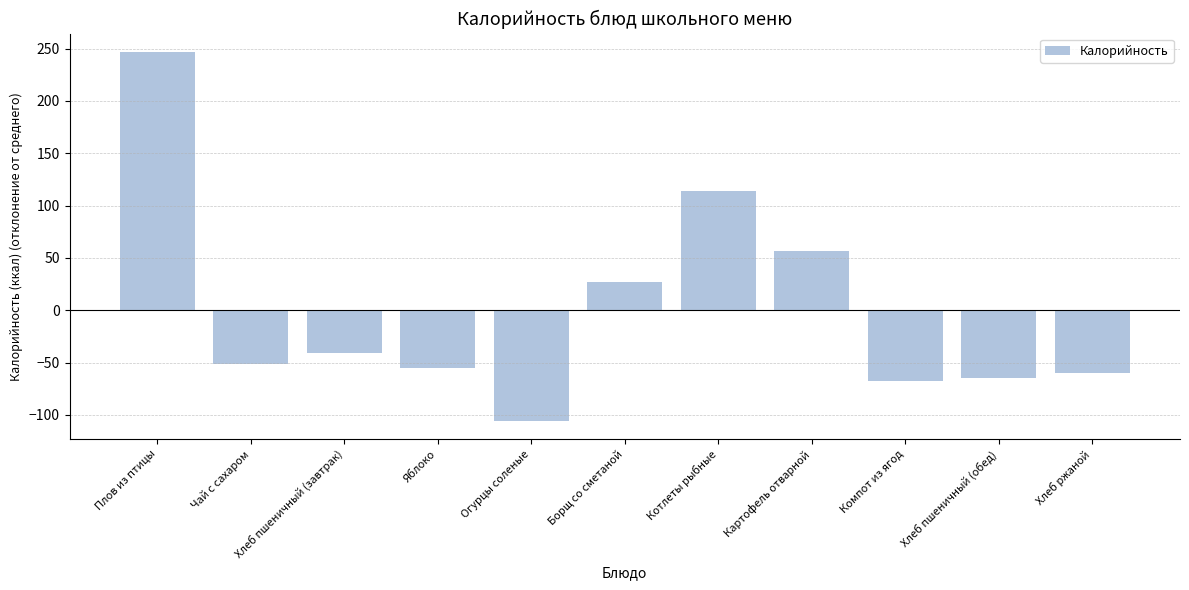

The value at Компот из ягод is -67.6. True or false?

True